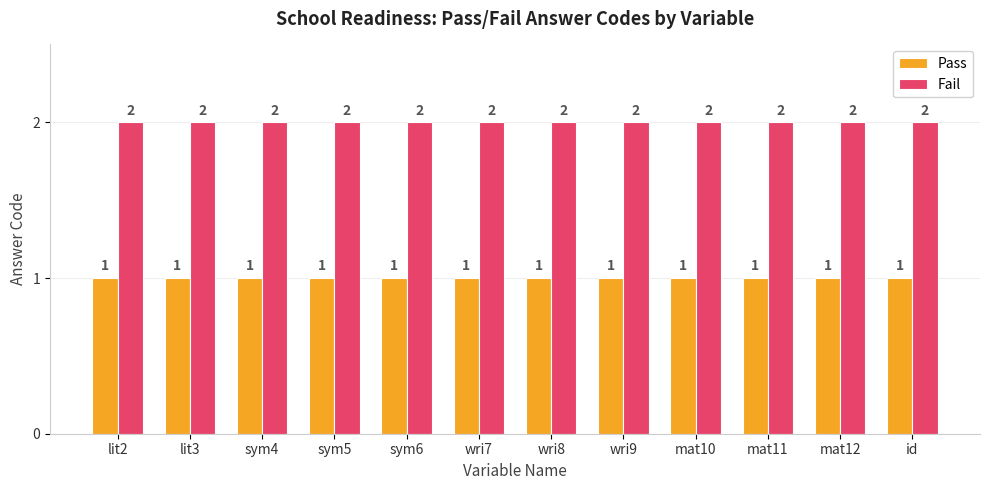

What is the difference between the highest and lowest values at mat10?

1